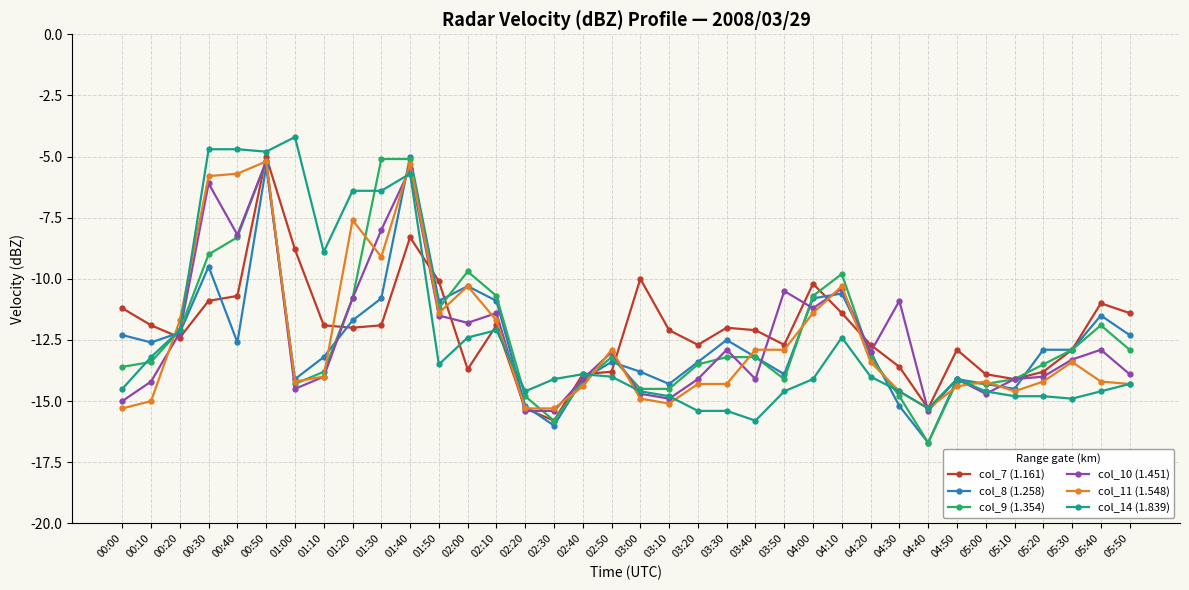

What is the difference between the maximum and second lowest values in the col_8 (1.258) series?

11.0